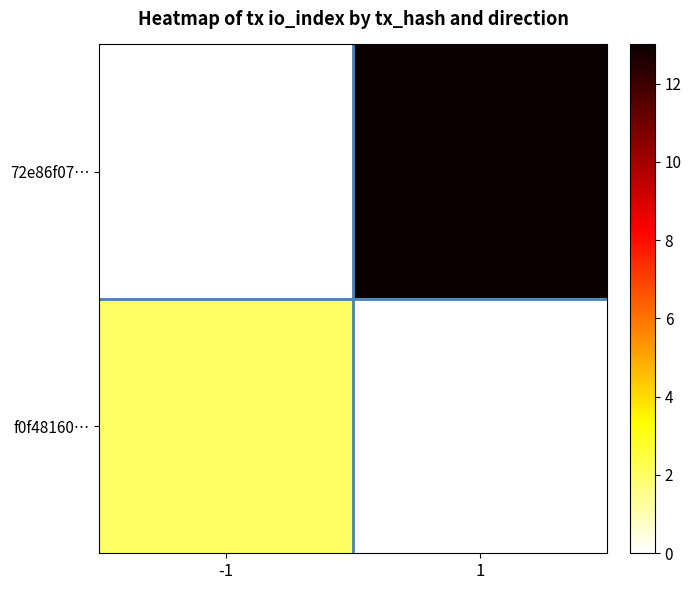

Reading left to right, transcribe all the data shown in this chart.

72e86f07…: -1=0	1=13
f0f48160…: -1=2	1=0